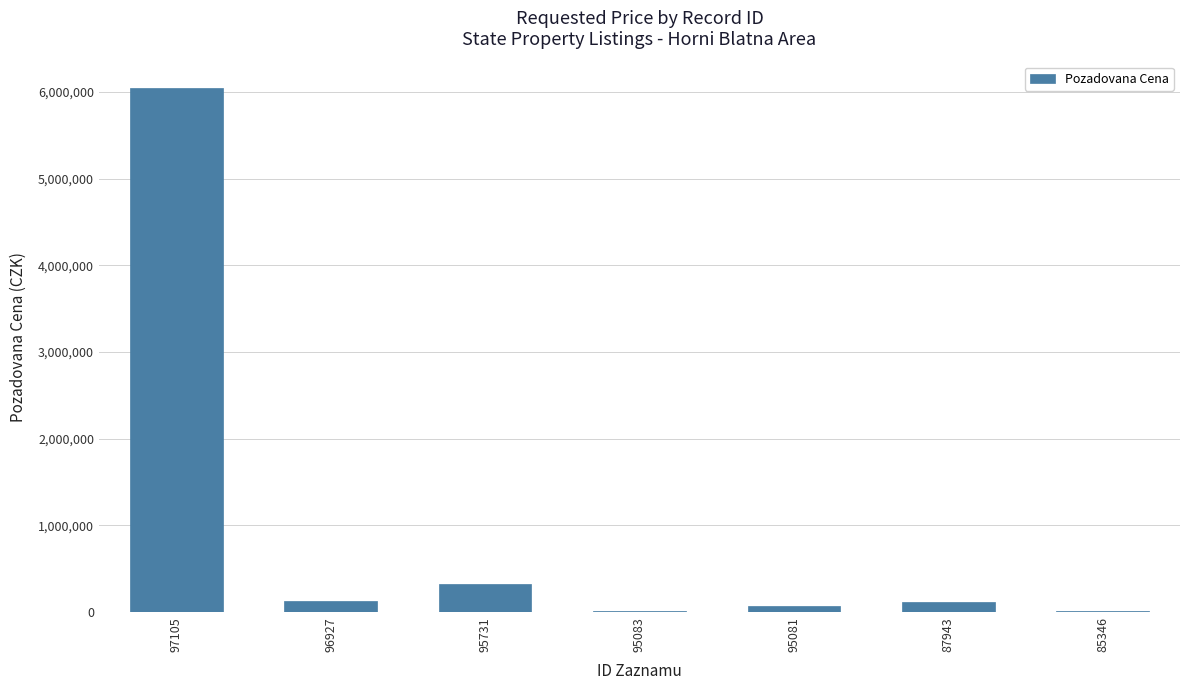

What is the sum of all values?

6719185